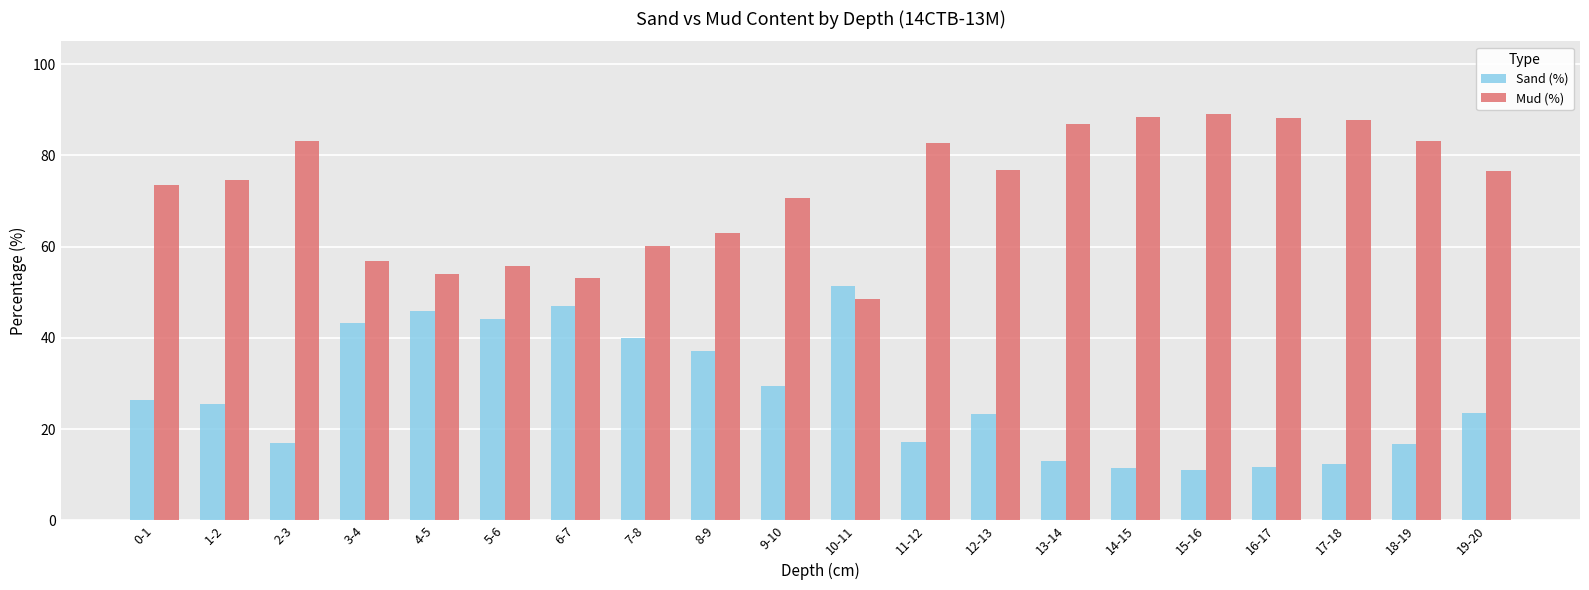

Rank the series at 11-12 from lowest to highest value.

Sand (%), Mud (%)